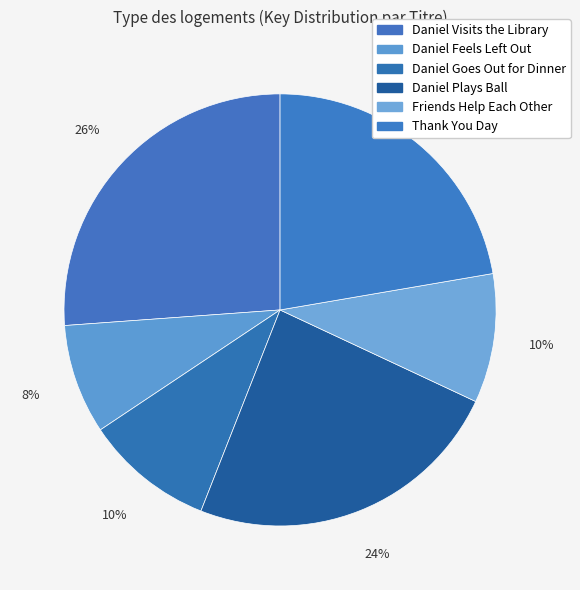

How many slices are in this pie chart?

6